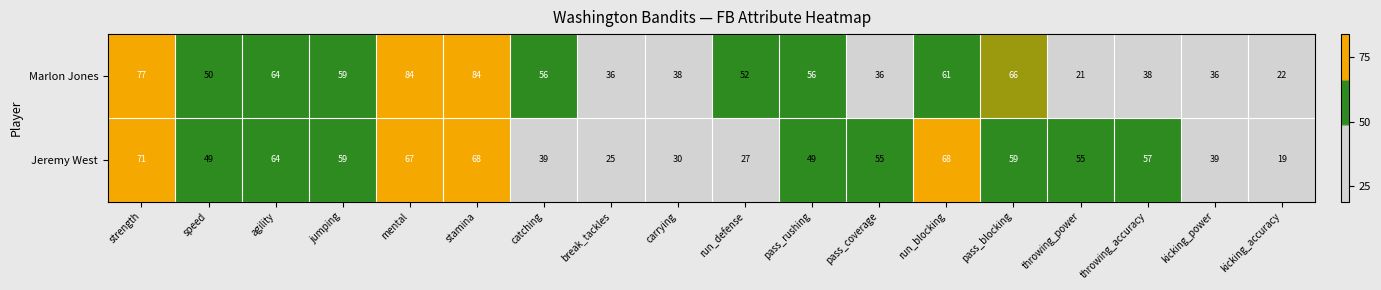

What is the average value of the Jeremy West series?

50